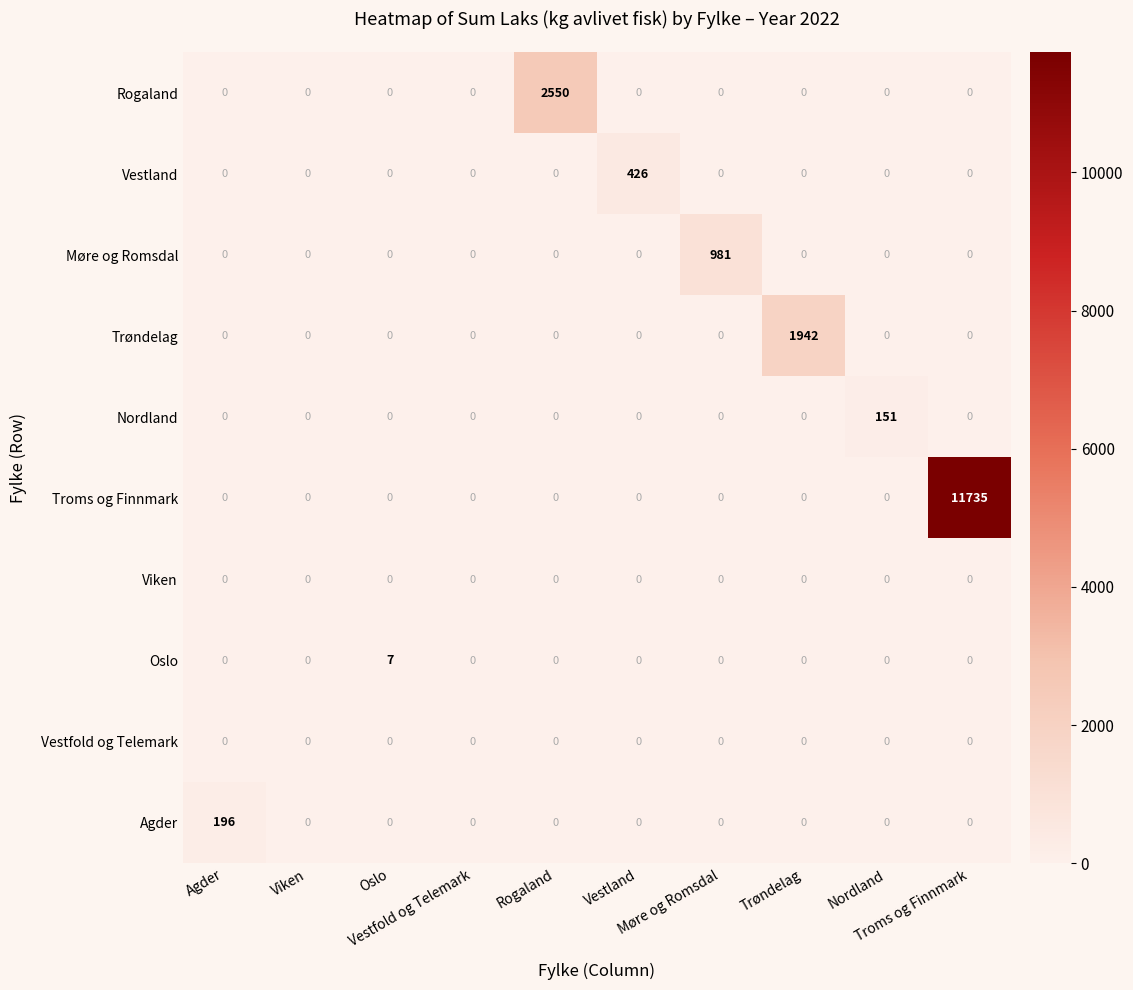

At how many categories does at least one series exceed 1007?

3